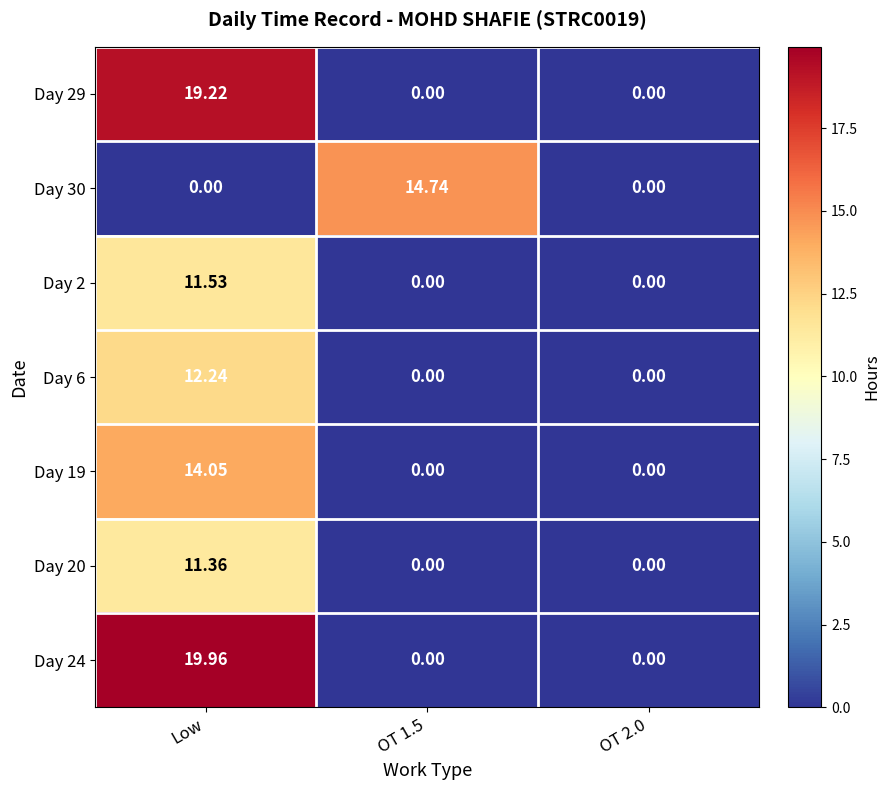

At which label does Day 6 reach its peak?

Low